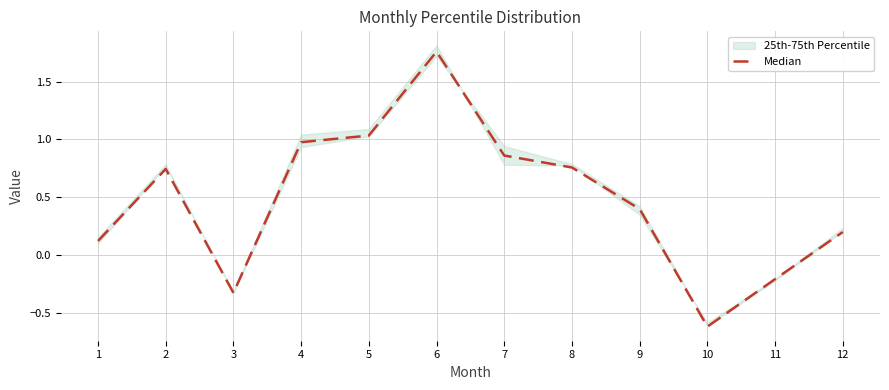

At which category does the data reach its first local peak?

2